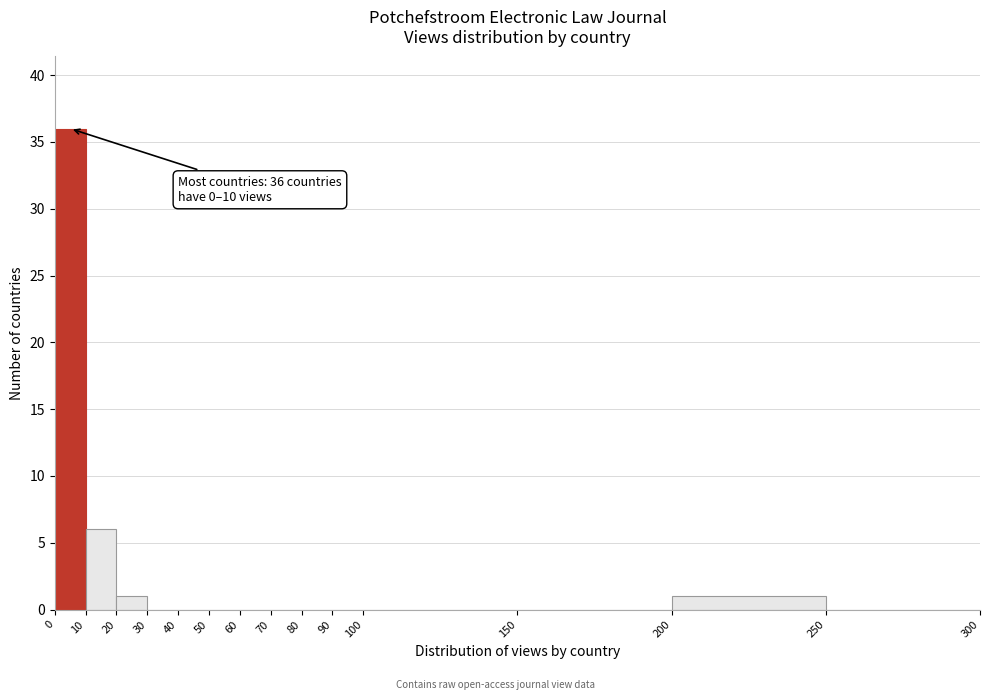

Which range on the x-axis has the tallest bar?

0 to 10